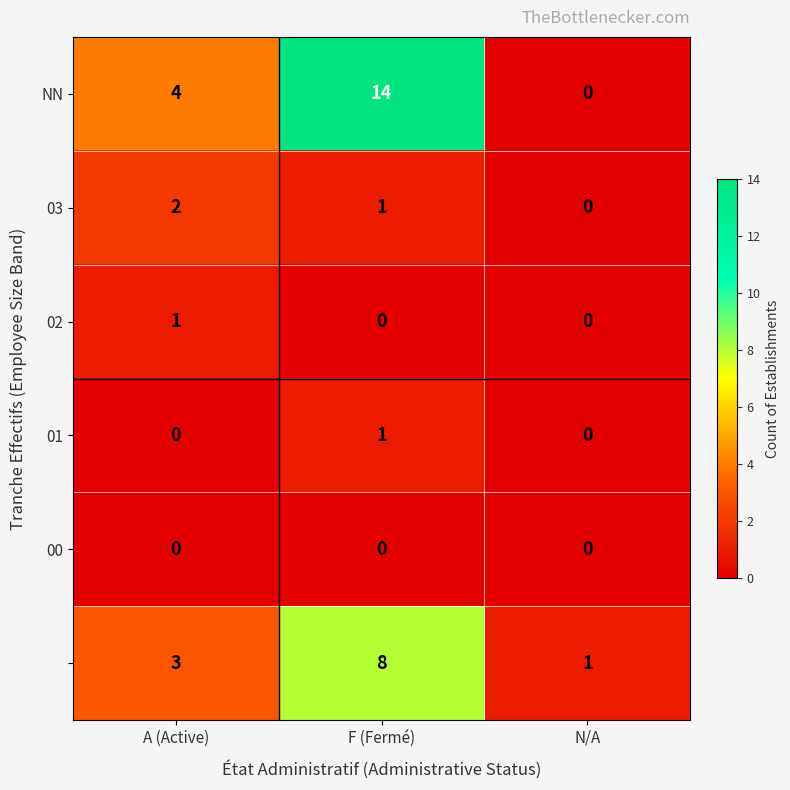

What is the difference between the highest and lowest values at A (Active)?

4